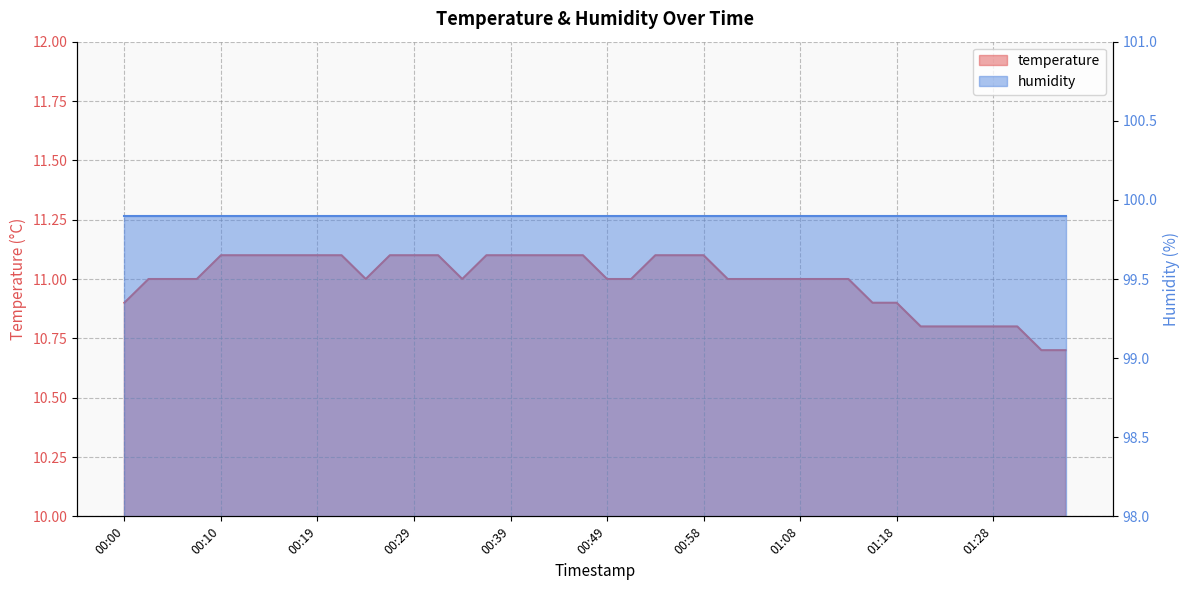

The chart shows a value of 11.1 at 00:58. True or false?

True